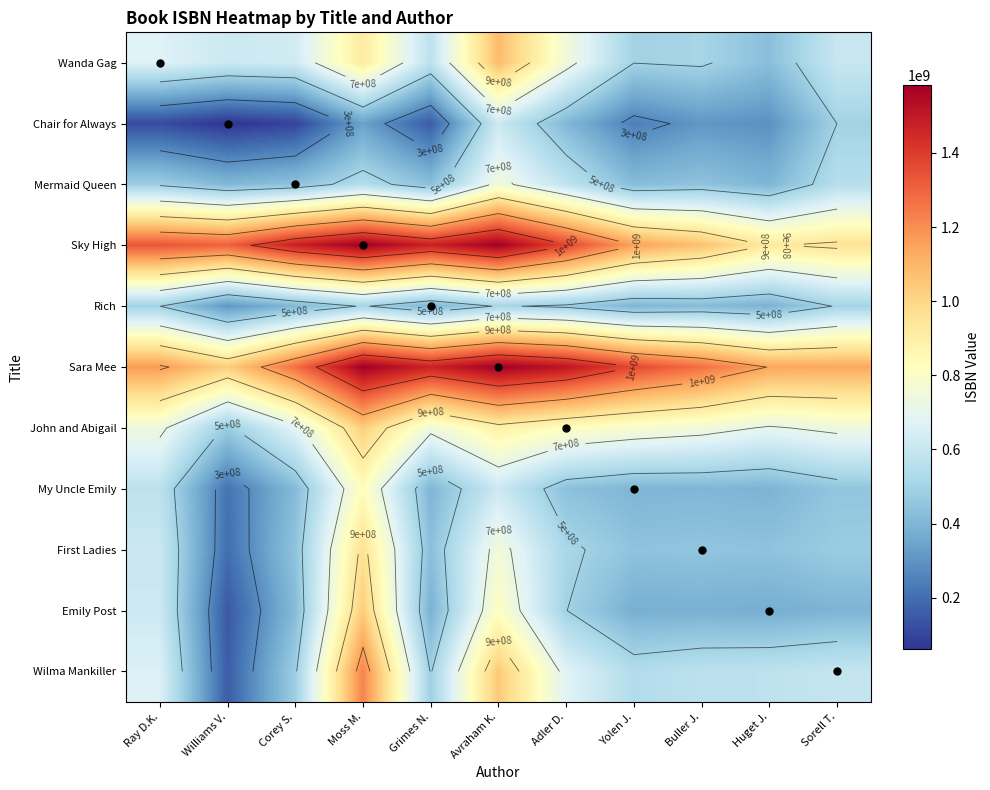

True or false: First Ladies has a value of 702373263.9 at Grimes N..

False